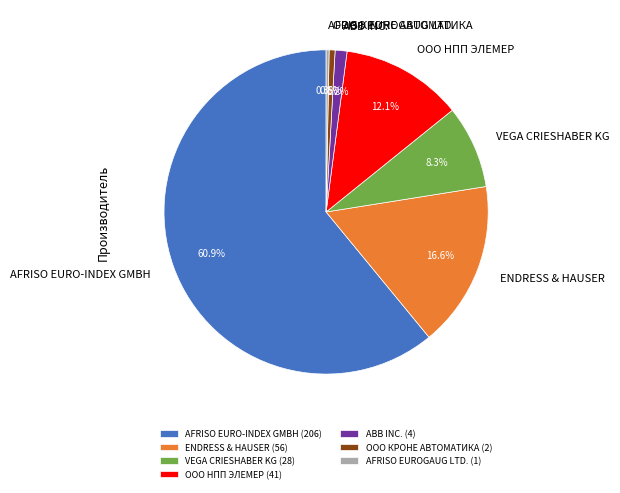

What portion of the pie excludes ООО НПП ЭЛЕМЕР?

87.9%